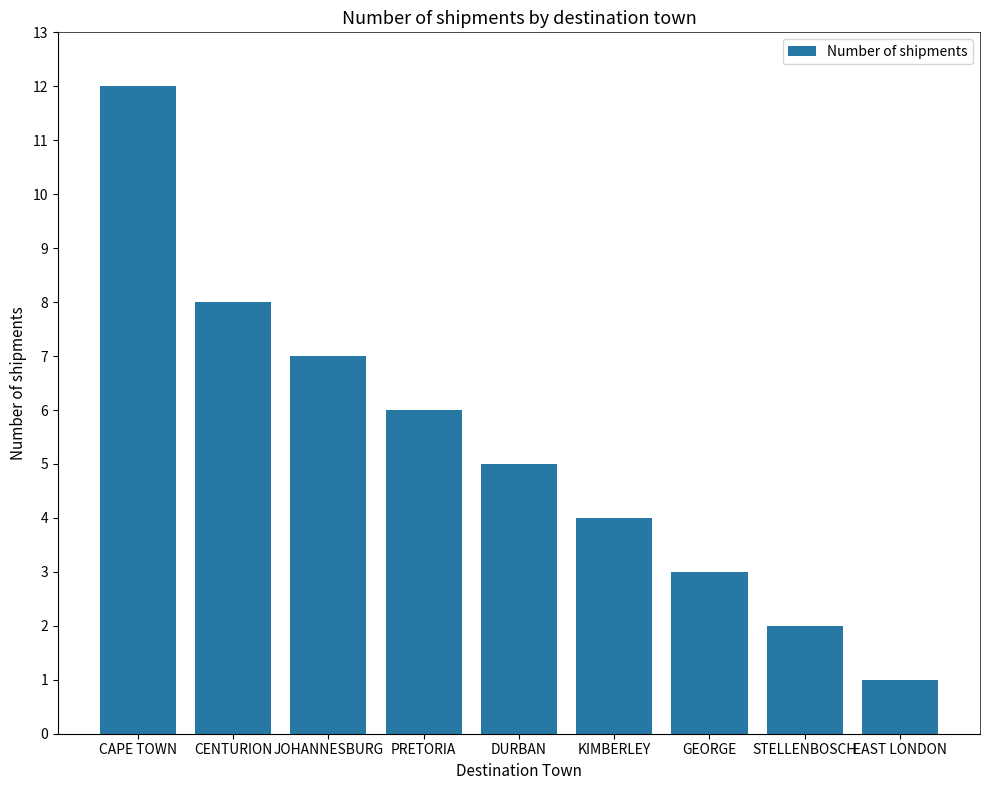

Approximately how many times larger is the value at CAPE TOWN compared to DURBAN?

2.4